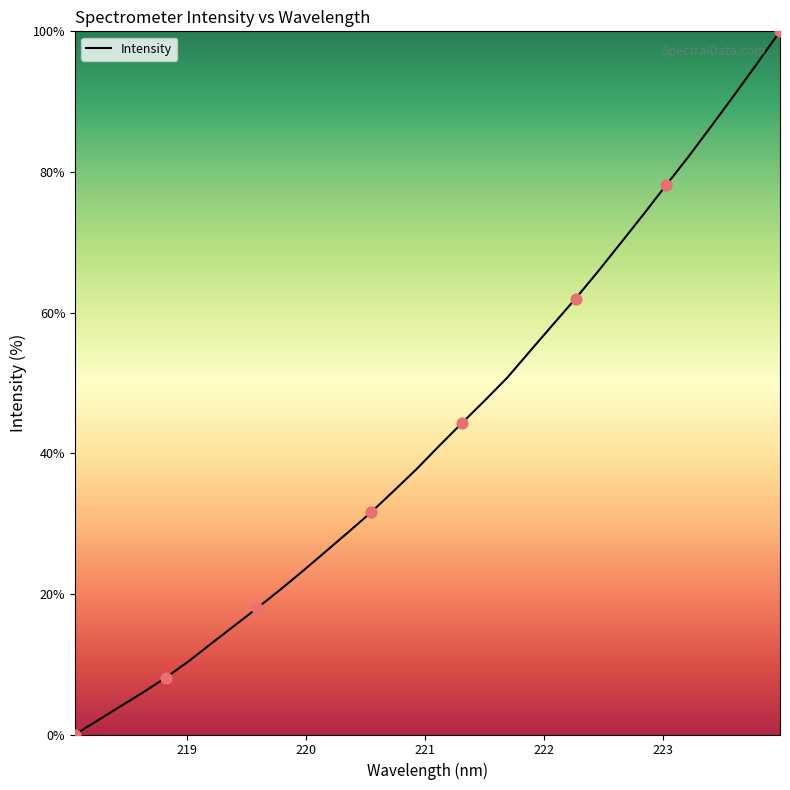

What is the greatest value displayed?

100.0